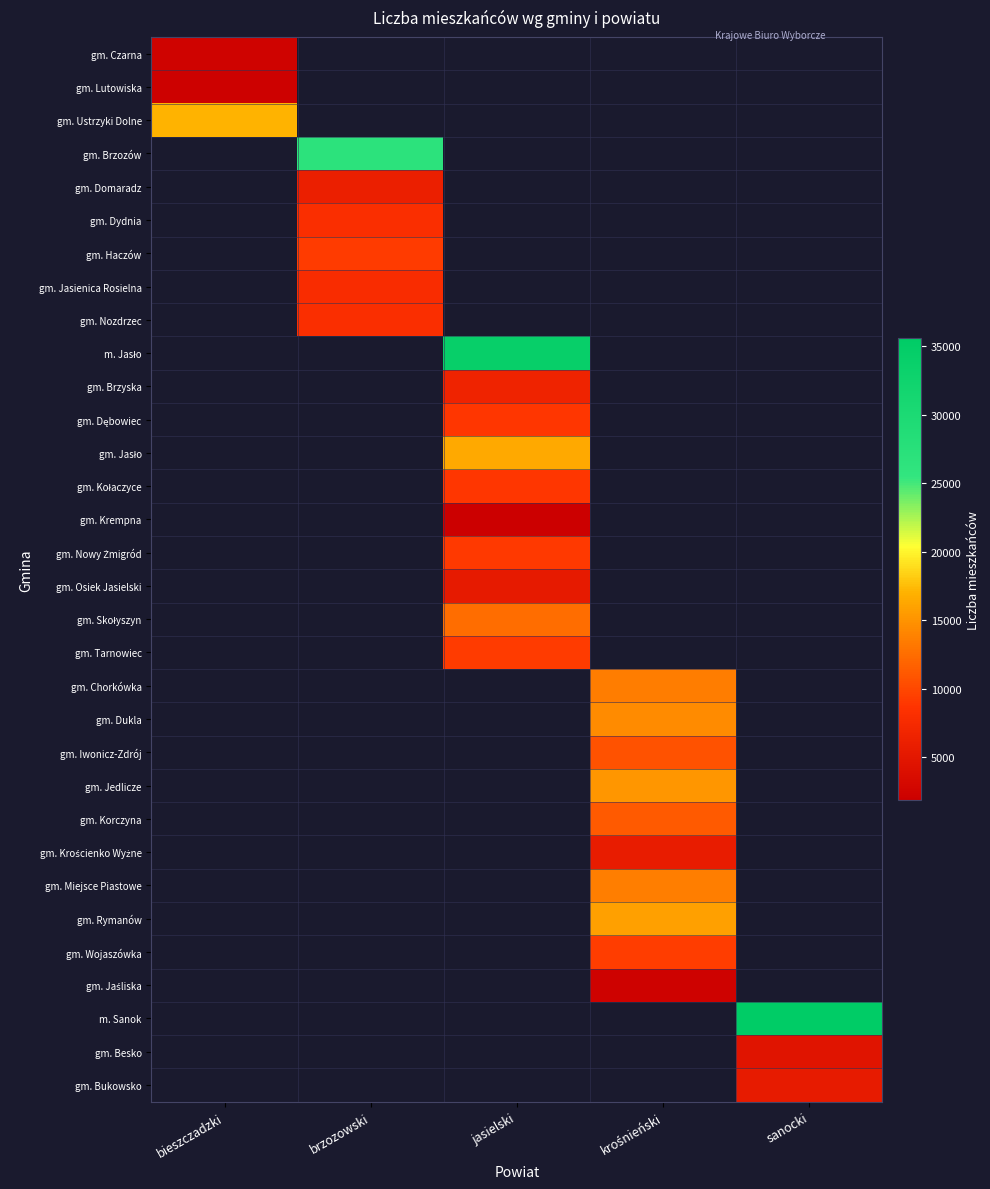

List the series in order of their peak value, highest first.

gm. Ustrzyki Dolne, gm. Czarna, gm. Brzozów, gm. Domaradz, gm. Dydnia, gm. Haczów, gm. Jasienica Rosielna, gm. Nozdrzec, m. Jasło, gm. Brzyska, gm. Dębowiec, gm. Jasło, gm. Kołaczyce, gm. Krempna, gm. Nowy Żmigród, gm. Osiek Jasielski, gm. Skołyszyn, gm. Tarnowiec, gm. Chorkówka, gm. Dukla, gm. Iwonicz-Zdrój, gm. Jedlicze, gm. Korczyna, gm. Krościenko Wyżne, gm. Miejsce Piastowe, gm. Rymanów, gm. Wojaszówka, gm. Jaśliska, m. Sanok, gm. Besko, gm. Bukowsko, gm. Lutowiska